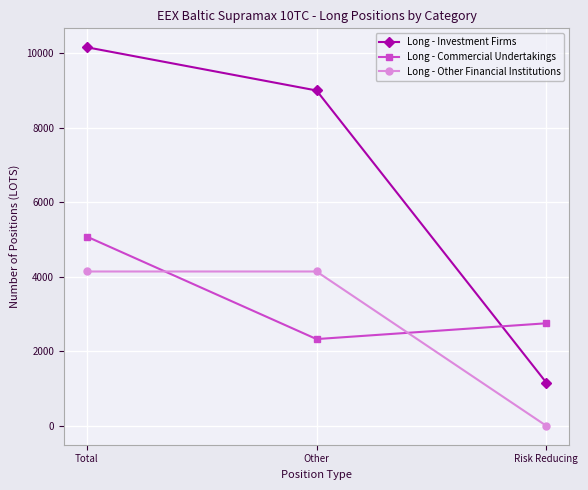

What is the difference between the Long - Commercial Undertakings values at Total and Risk Reducing?

2327.0